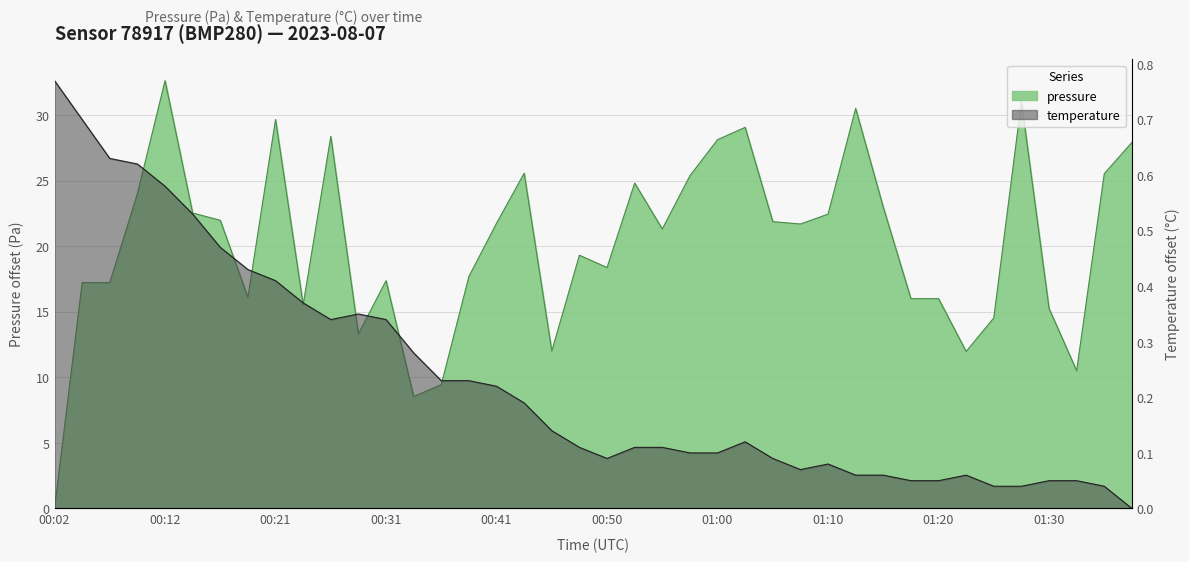

True or false: temperature and pressure cross at least once.

True